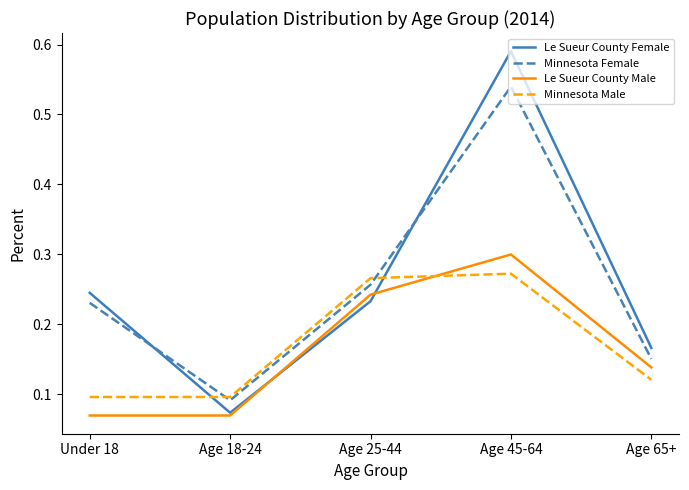

Between which two adjacent categories do Minnesota Female and Le Sueur County Female first intersect?

Under 18 and Age 18-24